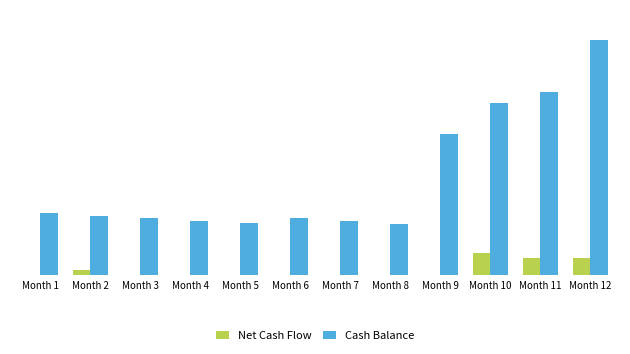

Which category has the highest value across all series?

Month 12